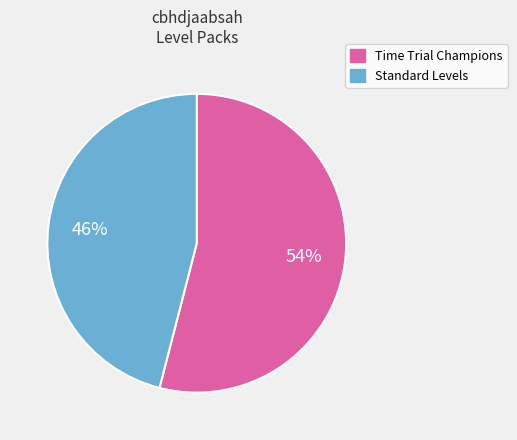

To the nearest percent, what portion does Time Trial Champions represent?

54%